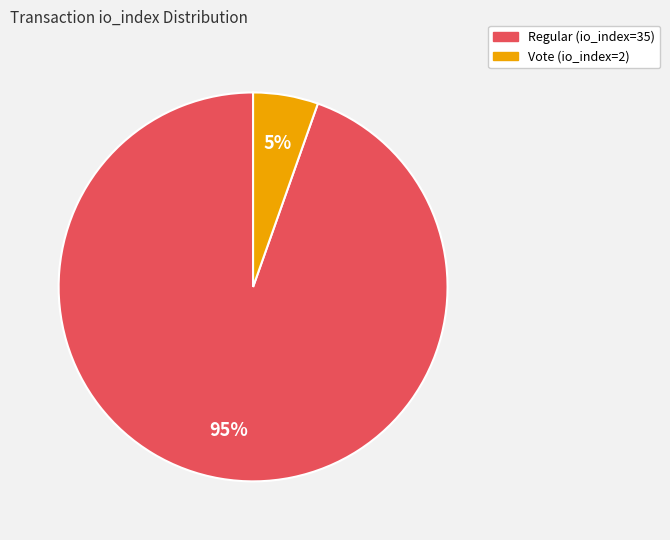

Approximately how many times larger is the value at Vote (io_index=2) compared to Regular (io_index=35)?

0.1